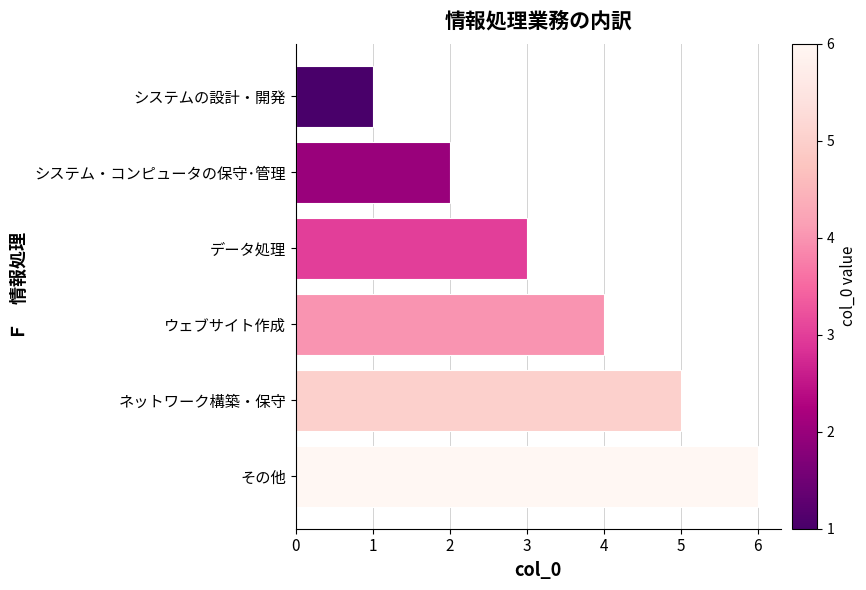

Is it true that the value at データ処理 is 3?

True